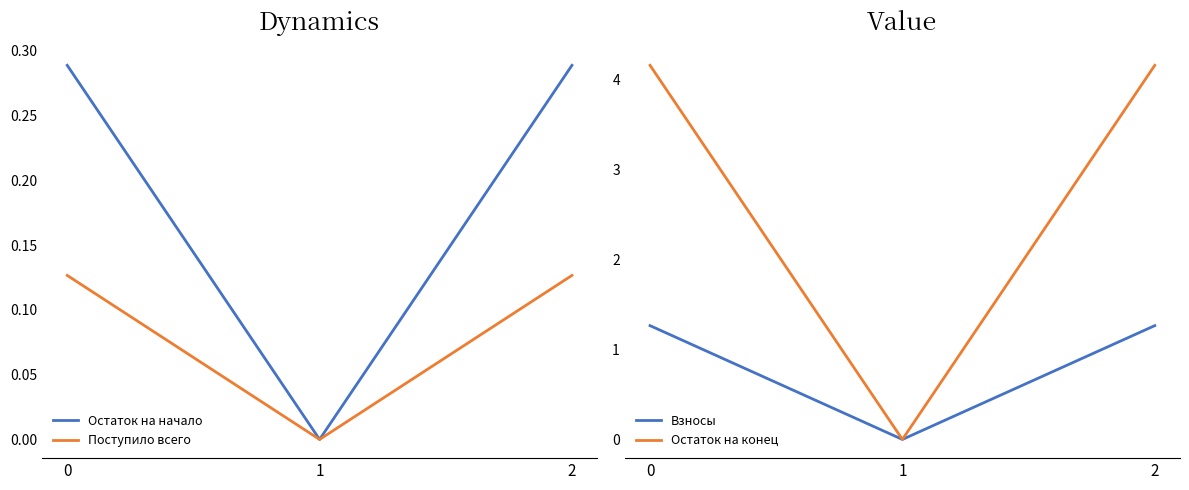

What is the sum of the Остаток на начало values at 2 and 0?

0.6